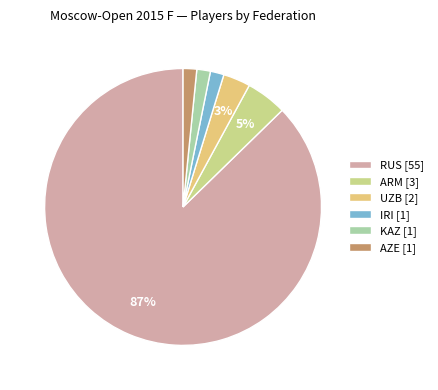

Which category has the biggest portion of the pie?

RUS